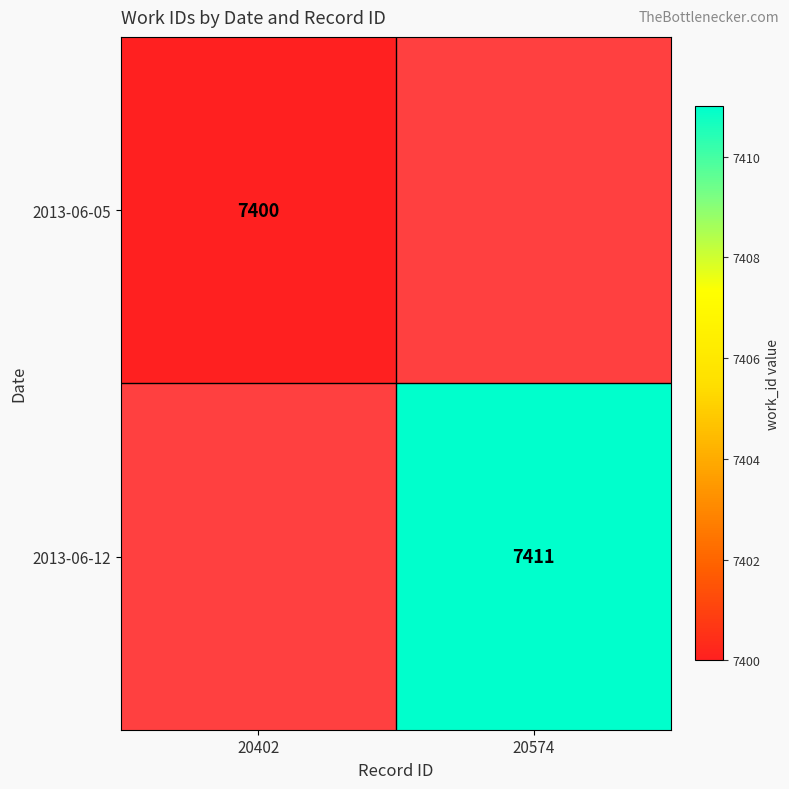

The value of 2013-06-05 at 20402 is 7400. True or false?

True